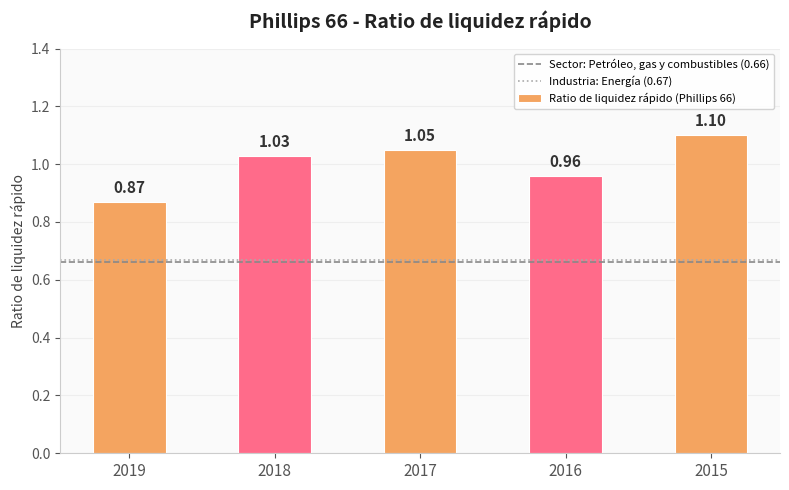

Rank the categories by value from highest to lowest.

2015, 2017, 2018, 2016, 2019